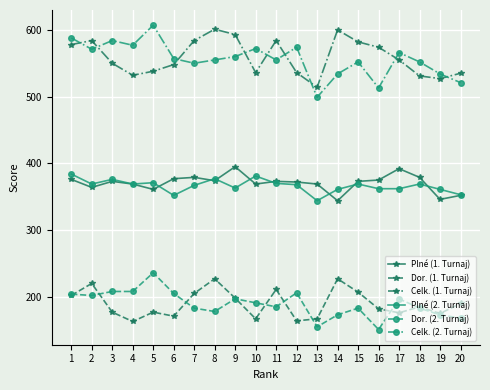

At how many categories does at least one series exceed 277?

20